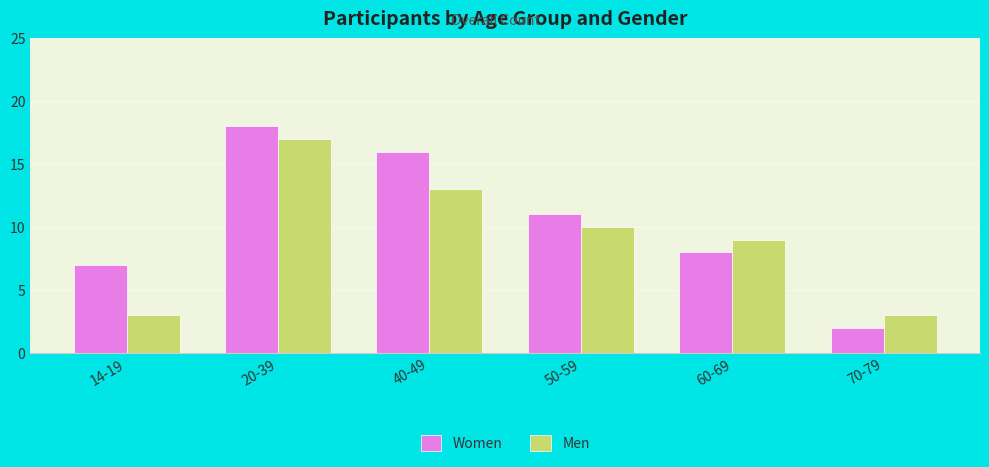

What is the total value across all series at 70-79?

5